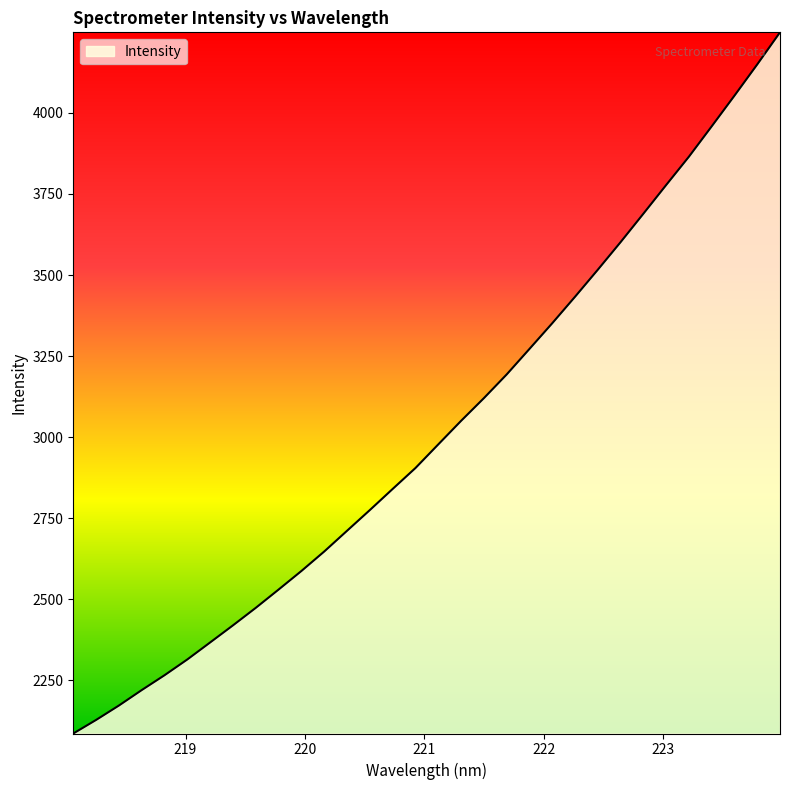

What is the smallest value displayed?

2086.2